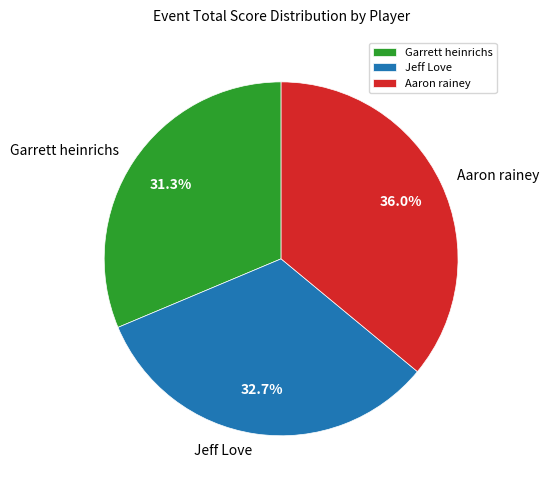

Rank the categories by value from highest to lowest.

Aaron rainey, Jeff Love, Garrett heinrichs